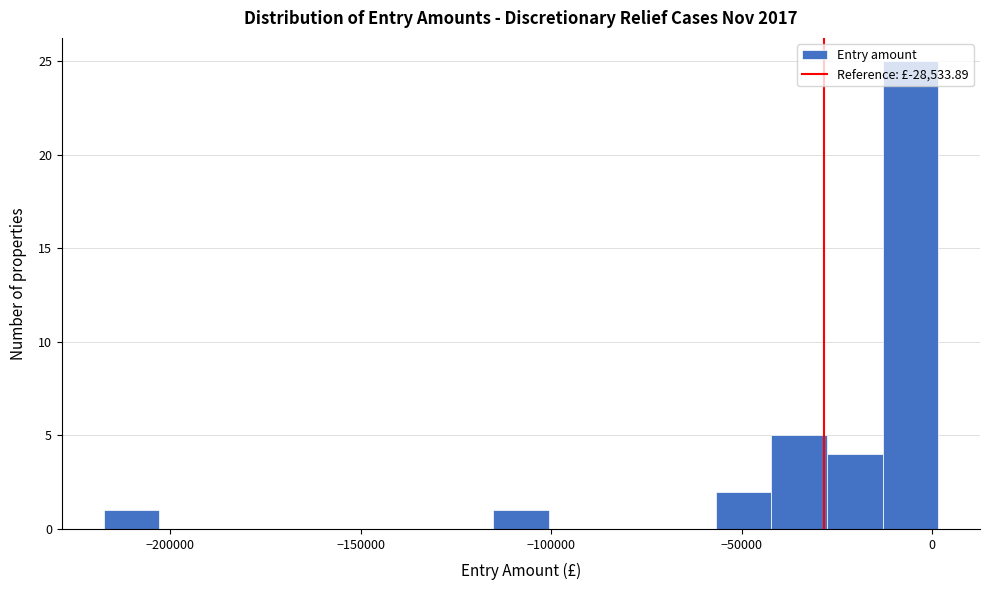

Around what value on the x-axis is the tallest bar? Give the approximate position of its centre, as read against the axis.

-5000